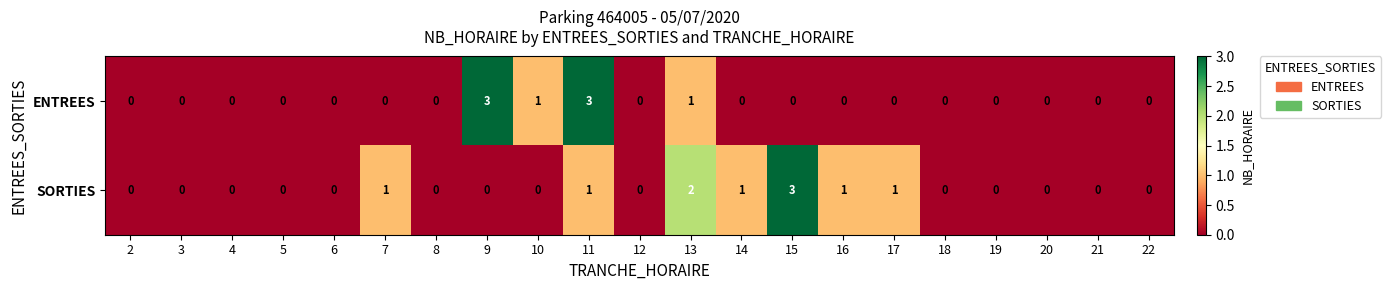

Count the number of categories in the chart.

21